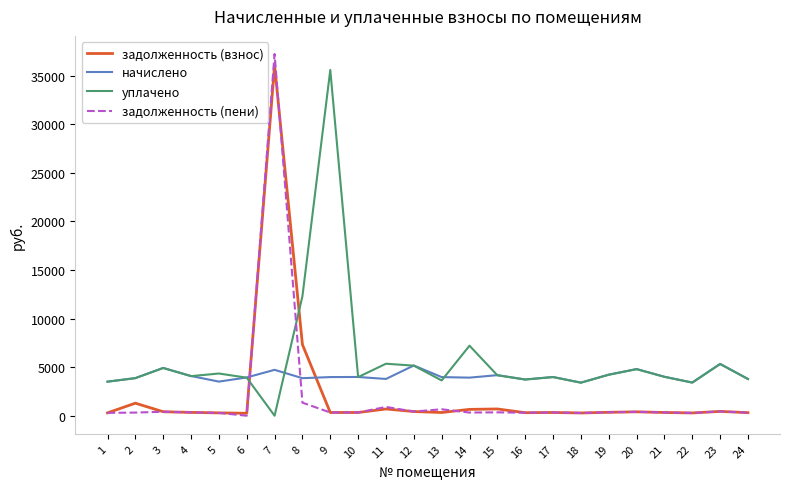

How many categories are shown in the chart?

24